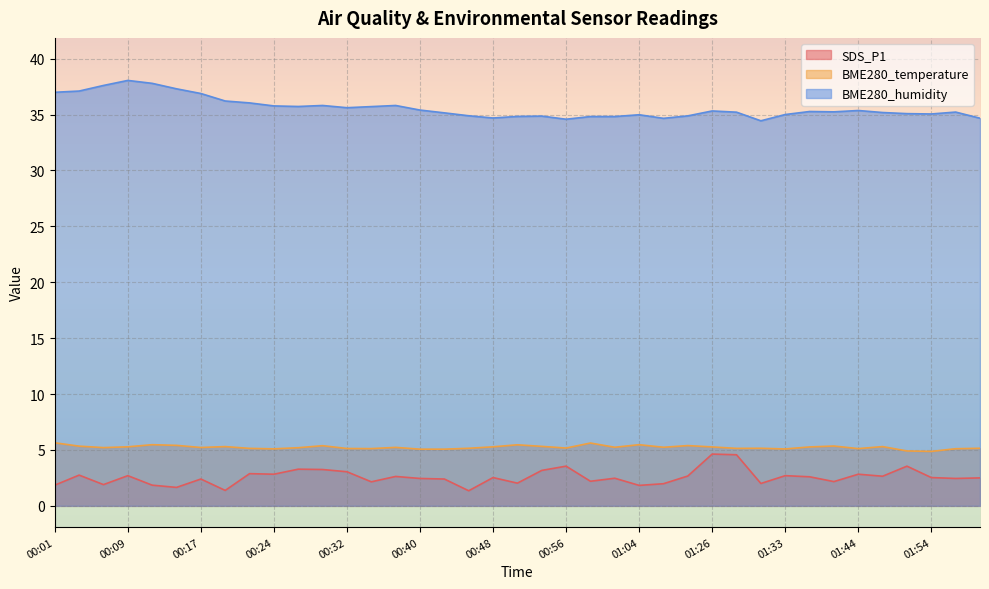

At which label is BME280_temperature closest to 5?

00:40